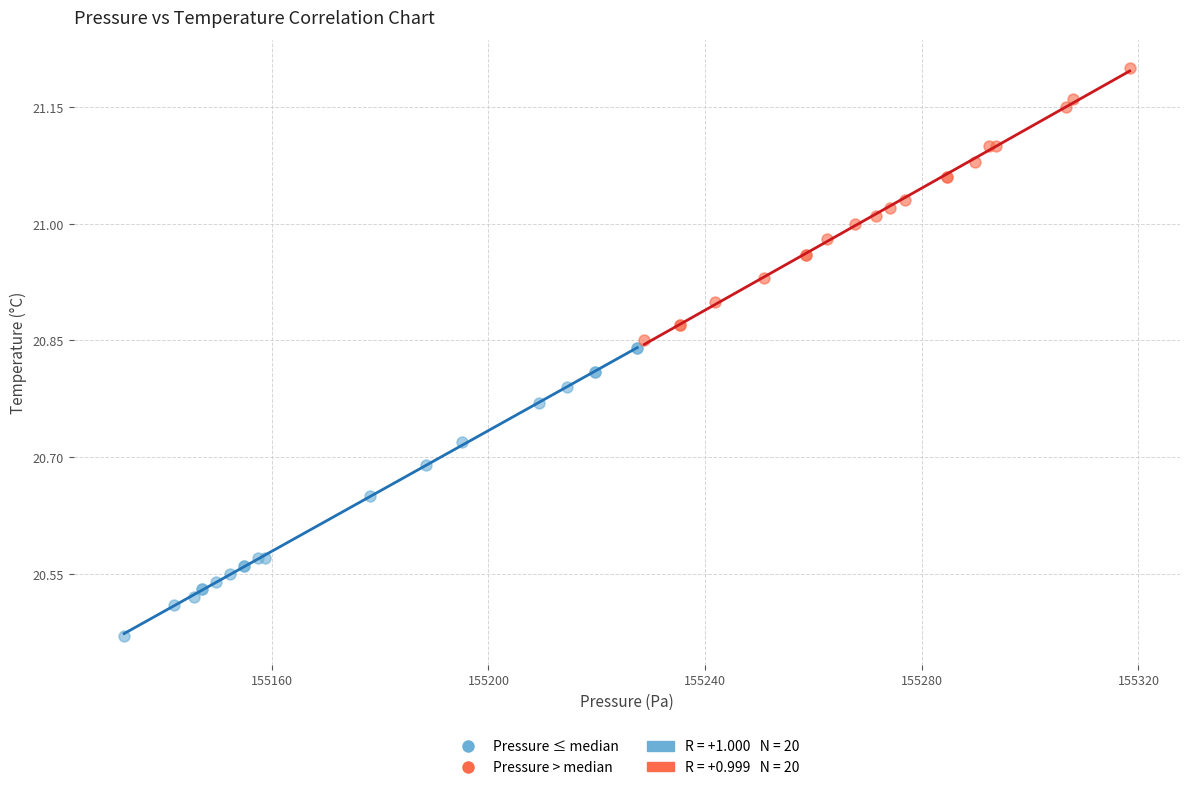

Which series contains the highest Y value?

Pressure > median